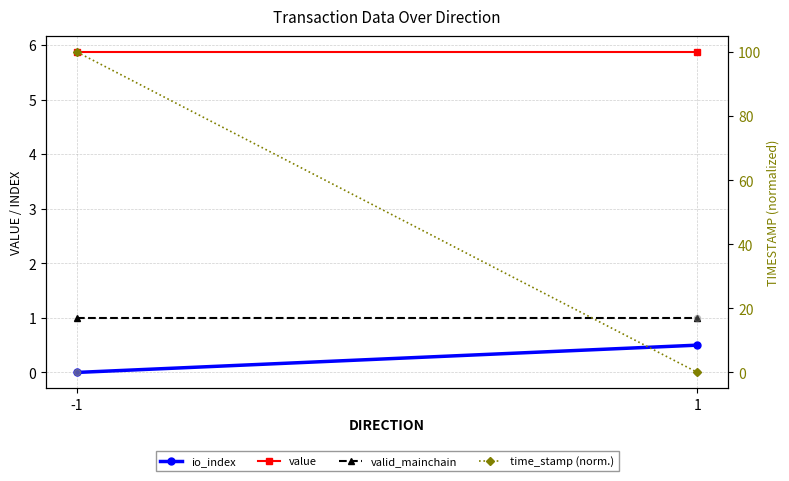

What are all the series names shown in the legend?

io_index, value, valid_mainchain, time_stamp (norm.)